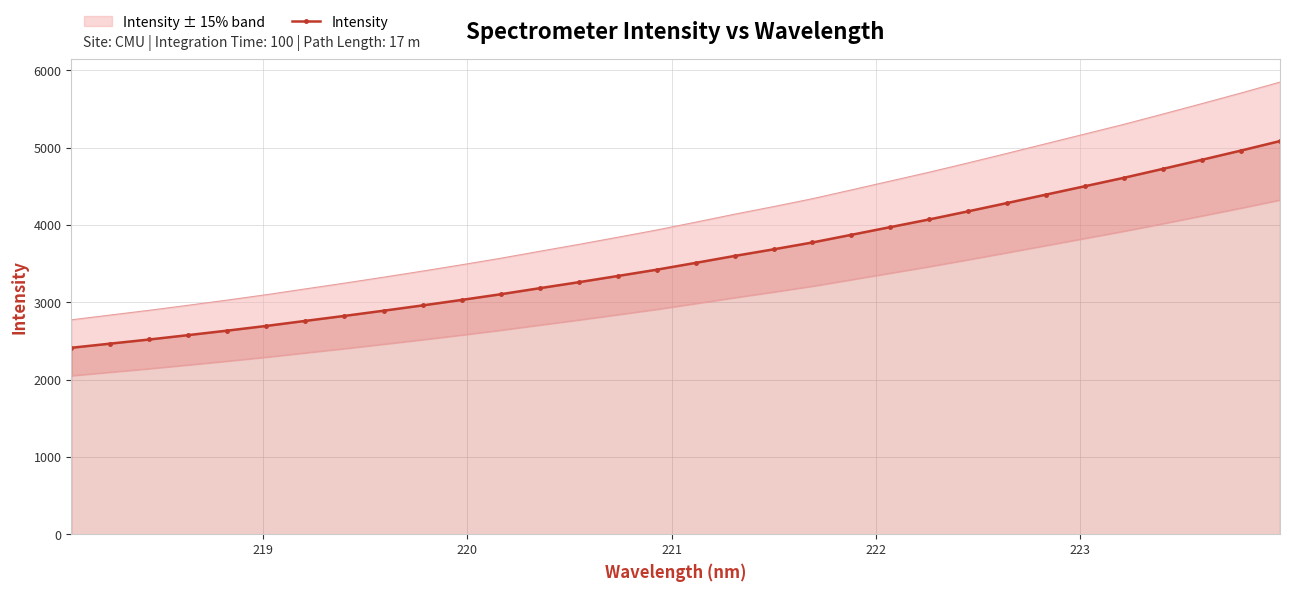

What is the minimum value shown in the chart?

2410.6